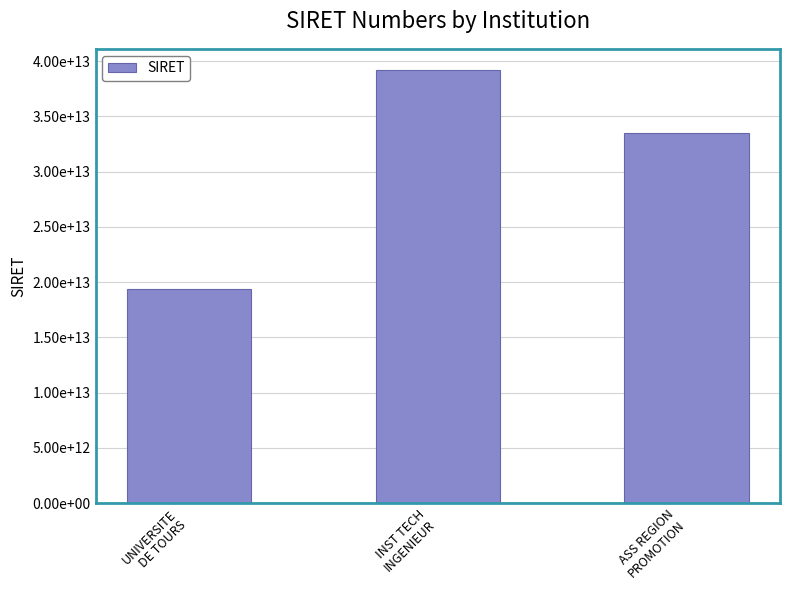

Is it true that the value at UNIVERSITE
DE TOURS is 11270033123318?

False